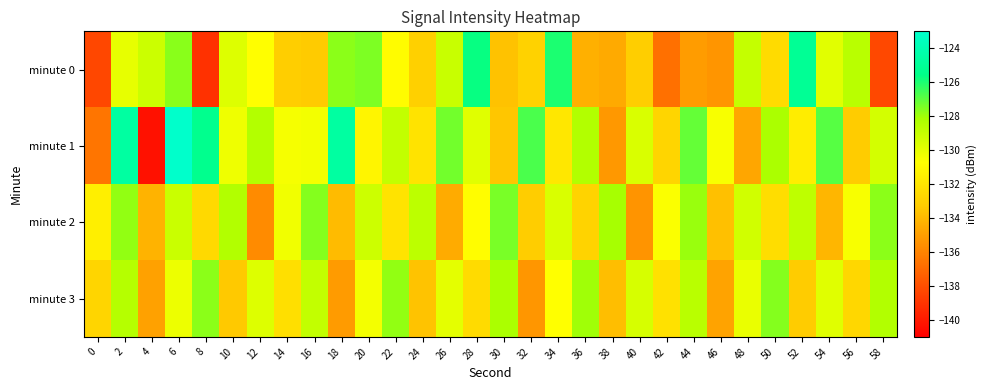

Reading left to right, transcribe all the data shown in this chart.

minute 0: 0=-138.3	2=-130.0	4=-129.2	6=-127.7	8=-139.1	10=-129.7	12=-130.8	14=-133.2	16=-133.3	18=-127.7	20=-127.5	22=-130.9	24=-133.1	26=-129.1	28=-125.7	30=-133.6	32=-133.0	34=-126.0	36=-134.3	38=-134.6	40=-133.2	42=-136.7	44=-135.1	46=-135.3	48=-129.0	50=-132.5	52=-125.1	54=-129.9	56=-128.6	58=-138.2
minute 1: 0=-136.6	2=-124.6	4=-140.3	6=-123.1	8=-125.3	10=-130.3	12=-128.4	14=-130.5	16=-130.4	18=-124.6	20=-131.2	22=-128.9	24=-132.1	26=-127.3	28=-129.8	30=-133.5	32=-126.7	34=-131.9	36=-128.4	38=-135.2	40=-129.6	42=-132.8	44=-127.1	46=-130.5	48=-134.7	50=-128.2	52=-131.6	54=-126.9	56=-133.3	58=-129.4
minute 2: 0=-131.5	2=-127.8	4=-134.2	6=-129.1	8=-132.6	10=-128.4	12=-135.7	14=-130.3	16=-127.6	18=-133.9	20=-129.2	22=-132.1	24=-128.7	26=-134.5	28=-130.8	30=-127.4	32=-133.2	34=-129.6	36=-132.9	38=-128.1	40=-135.4	42=-130.6	44=-127.9	46=-133.7	48=-129.3	50=-132.4	52=-128.8	54=-134.1	56=-130.5	58=-127.7
minute 3: 0=-132.8	2=-128.5	4=-134.9	6=-130.2	8=-127.7	10=-133.4	12=-129.7	14=-132.3	16=-128.9	18=-135.1	20=-130.4	22=-127.8	24=-133.6	26=-129.9	28=-132.5	30=-128.2	32=-135.3	34=-130.7	36=-128.0	38=-133.8	40=-129.5	42=-132.2	44=-128.6	46=-134.8	48=-130.1	50=-127.6	52=-133.3	54=-129.8	56=-132.7	58=-128.4